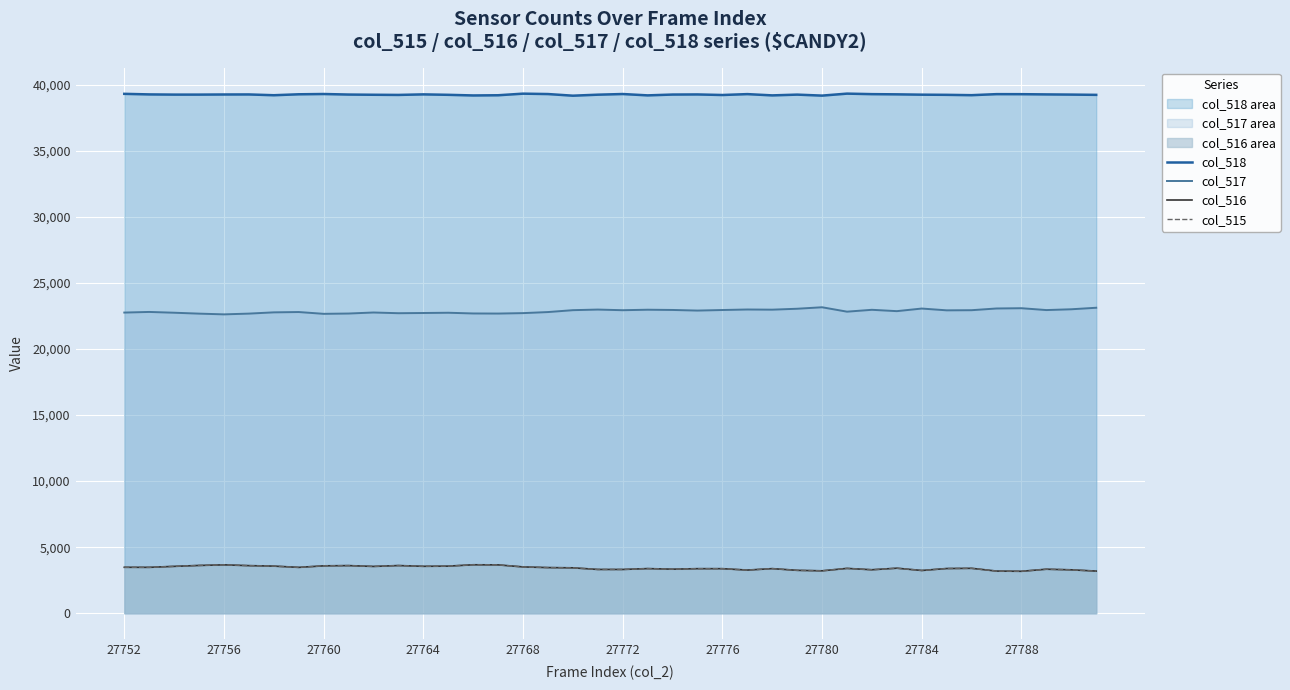

True or false: col_516 and col_518 cross at least once.

False